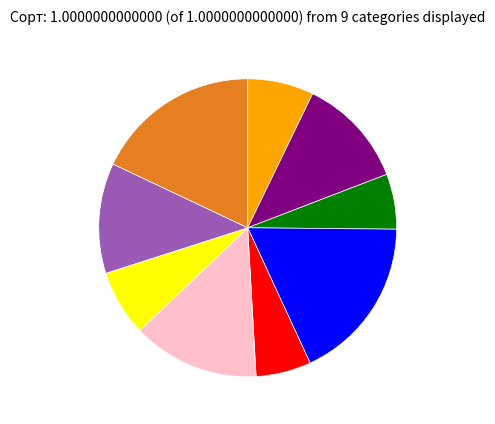

Is there a majority slice in this chart?

No